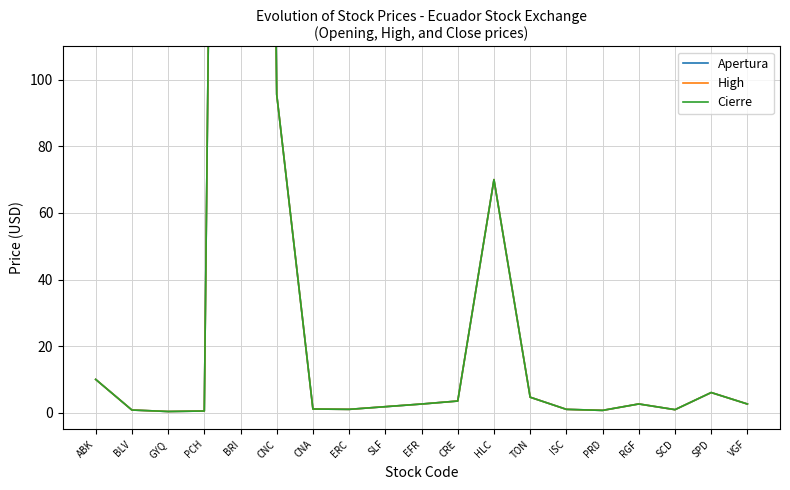

What is the label of the 11th point from the right?

SLF